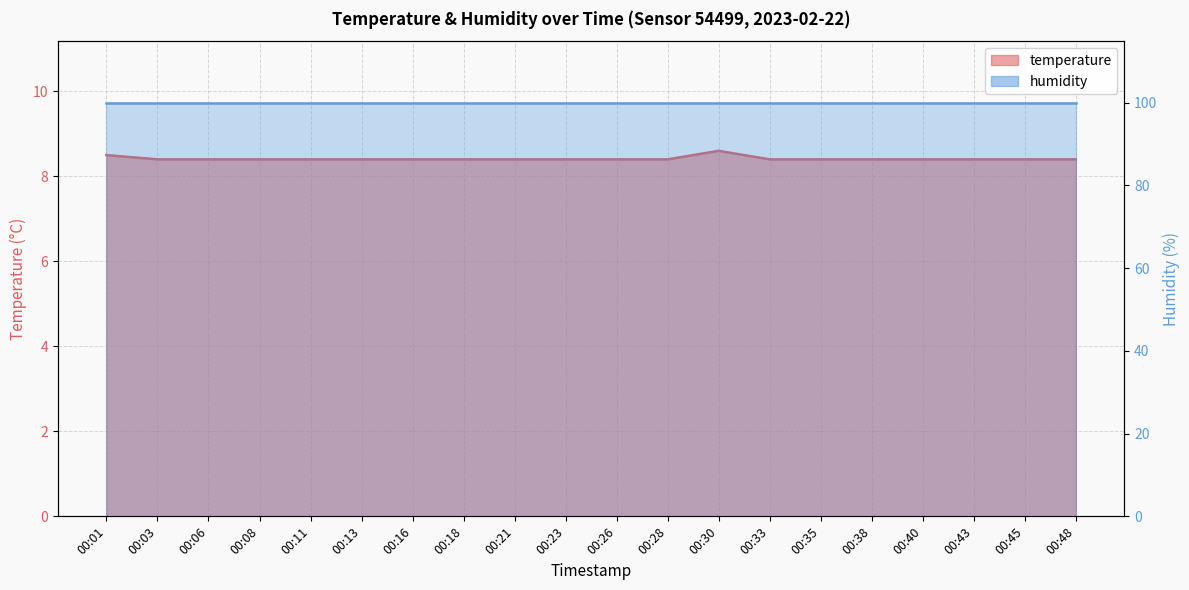

Count the values in the range 8 to 9.

20